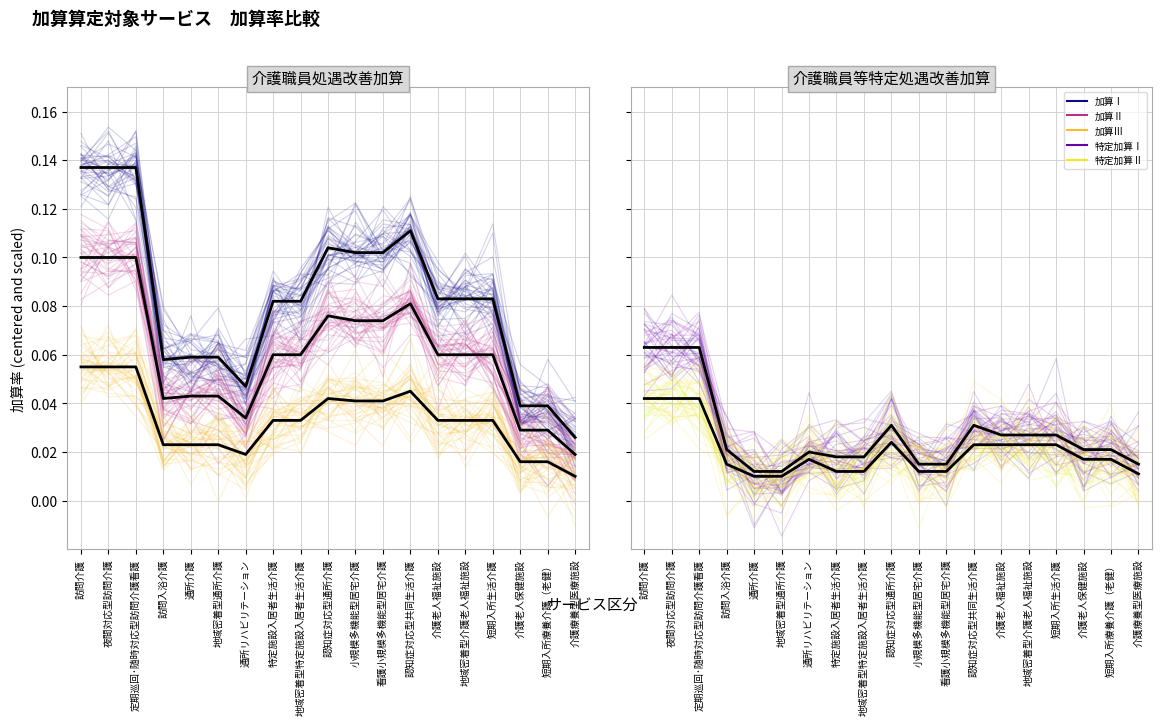

True or false: 特定加算Ⅱ and 加算Ⅰ cross at least once.

False